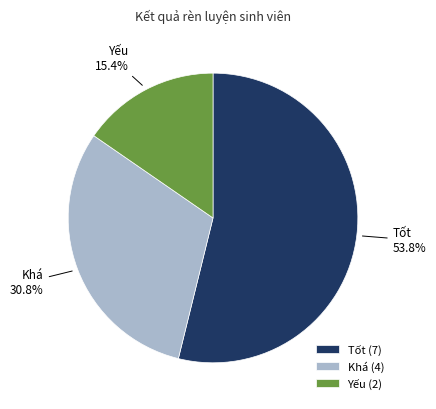

Does Yếu represent more than half of the total?

No